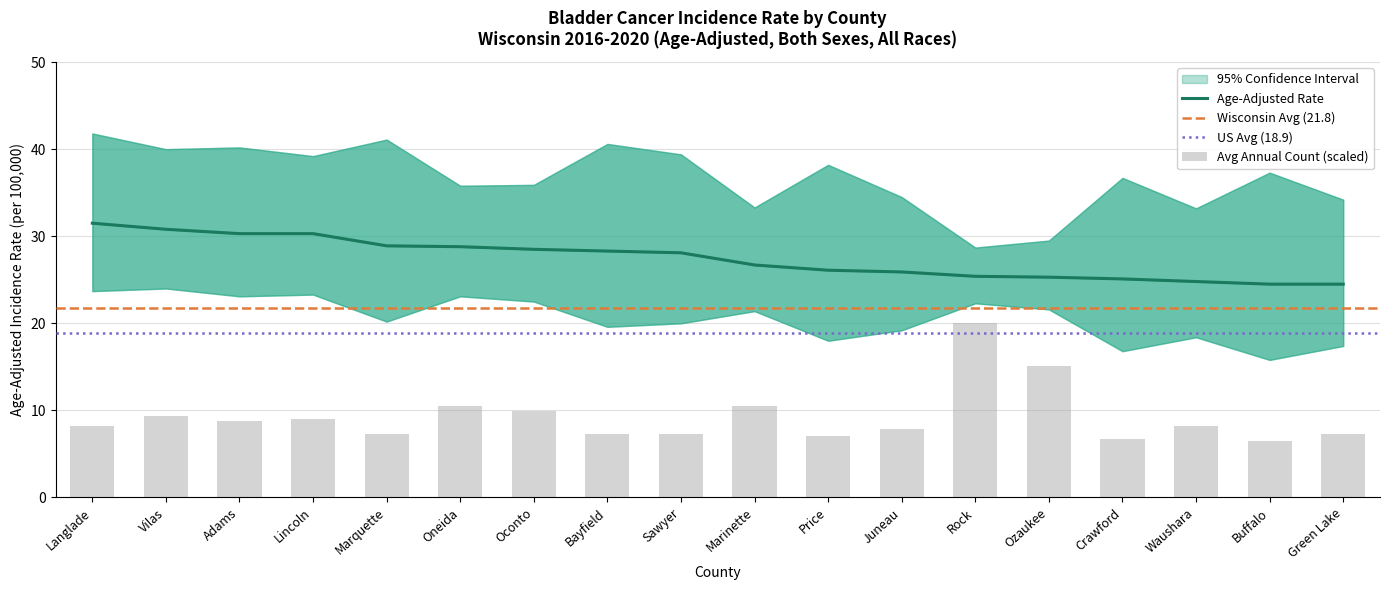

What is the difference between the highest and lowest values at Green Lake?

16.8